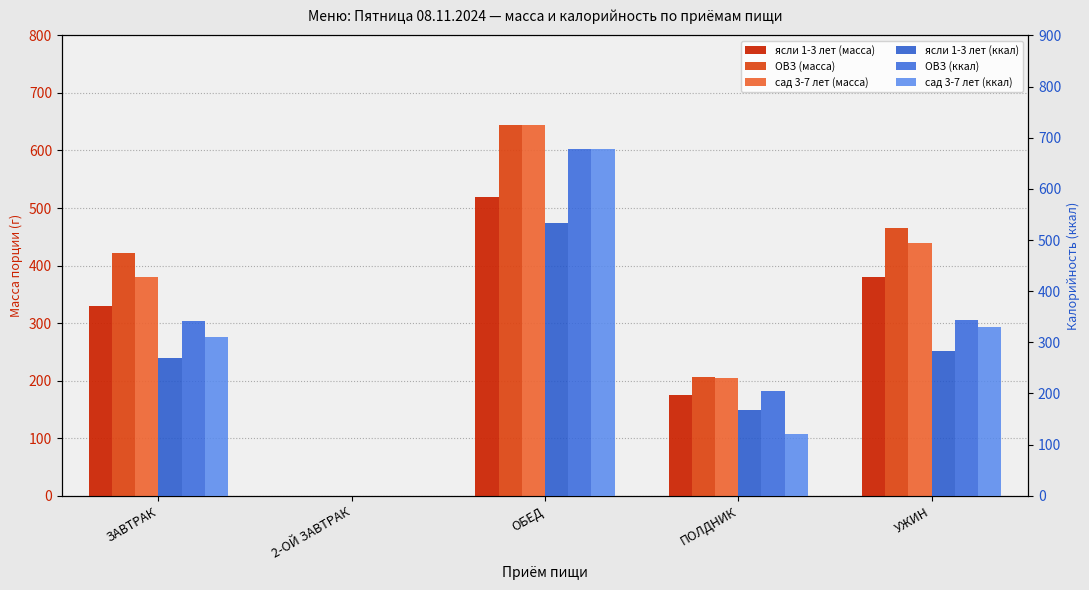

What is the average value of the сад 3-7 лет (масса) series?

334.2